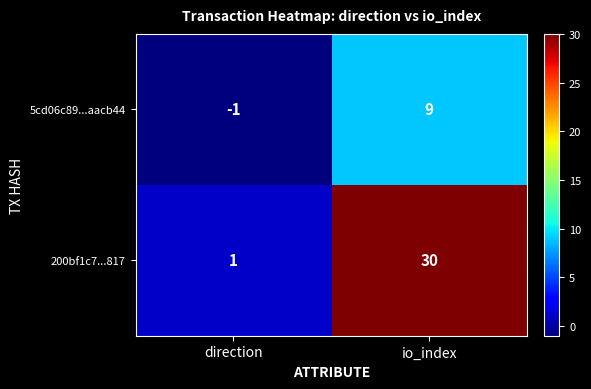

At which category is the sum across all series the highest?

io_index